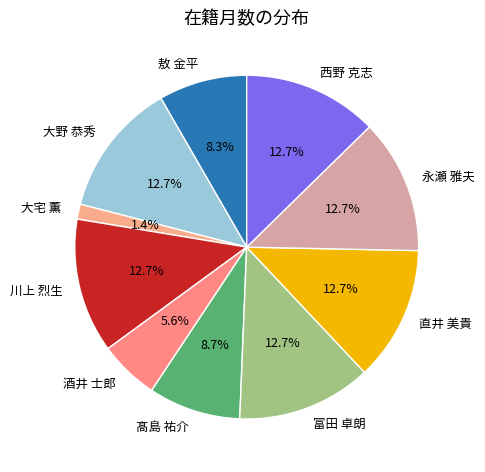

Does any single category account for the majority?

No